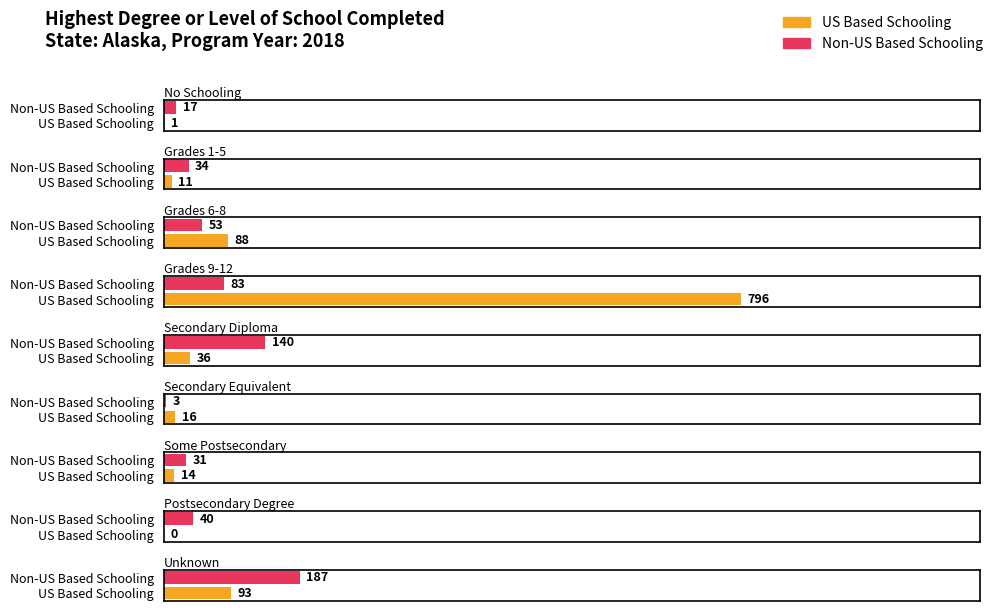

At how many categories does at least one series exceed 566?

1